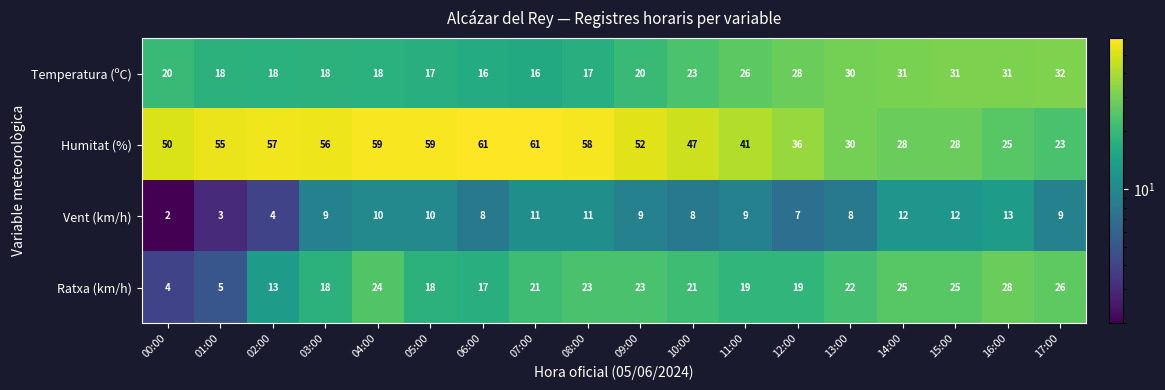

Which series has the largest range (max minus min)?

Humitat (%)